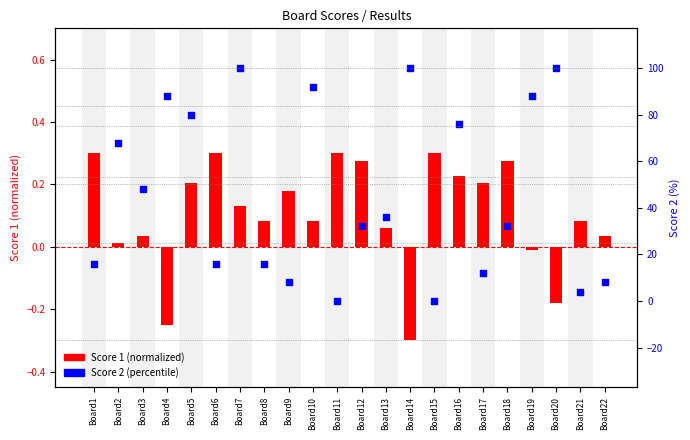

Which series has the largest total across all categories?

Score 2 (percentile)